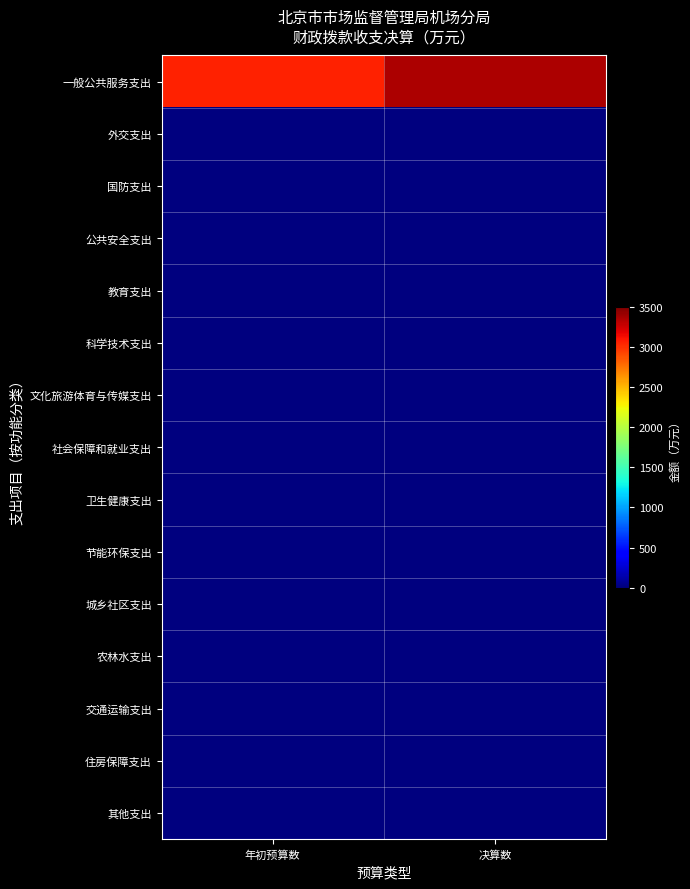

Reading left to right, what are all the values shown in this chart?

一般公共服务支出: 年初预算数=3058.0	决算数=3362.3
外交支出: 年初预算数=0.0	决算数=0.0
国防支出: 年初预算数=0.0	决算数=0.0
公共安全支出: 年初预算数=0.0	决算数=0.0
教育支出: 年初预算数=0.0	决算数=0.0
科学技术支出: 年初预算数=0.0	决算数=0.0
文化旅游体育与传媒支出: 年初预算数=0.0	决算数=0.0
社会保障和就业支出: 年初预算数=0.0	决算数=0.0
卫生健康支出: 年初预算数=0.0	决算数=0.0
节能环保支出: 年初预算数=0.0	决算数=0.0
城乡社区支出: 年初预算数=0.0	决算数=0.0
农林水支出: 年初预算数=0.0	决算数=0.0
交通运输支出: 年初预算数=0.0	决算数=0.0
住房保障支出: 年初预算数=0.0	决算数=0.0
其他支出: 年初预算数=0.0	决算数=0.0